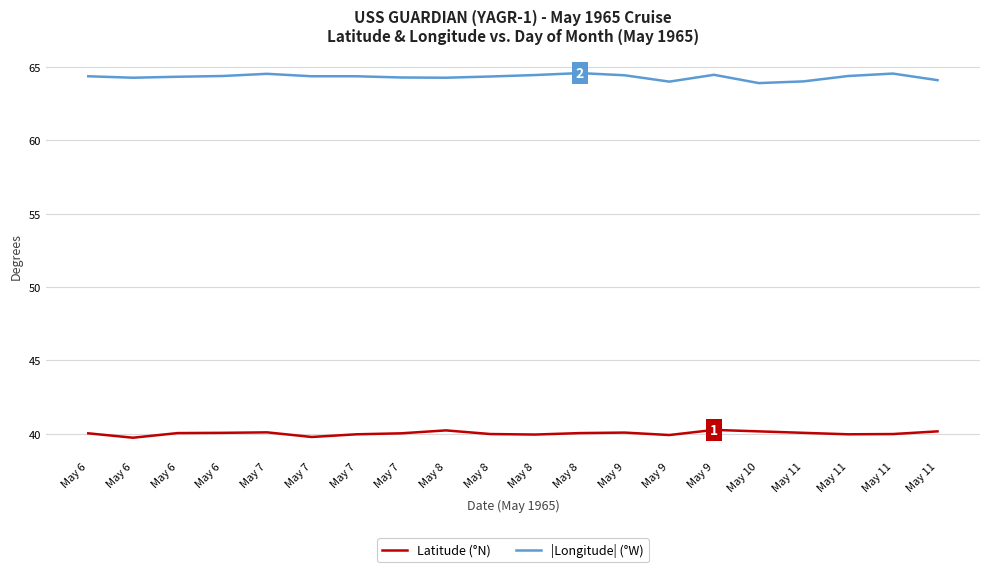

What is the difference between the |Longitude| (°W) values at May 7 and May 7?

0.1